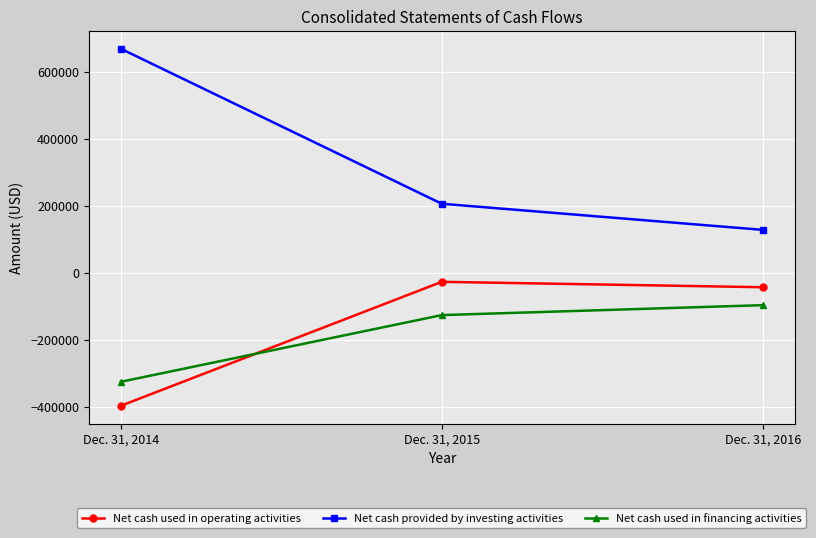

Which category has the lowest value across all series?

Dec. 31, 2014